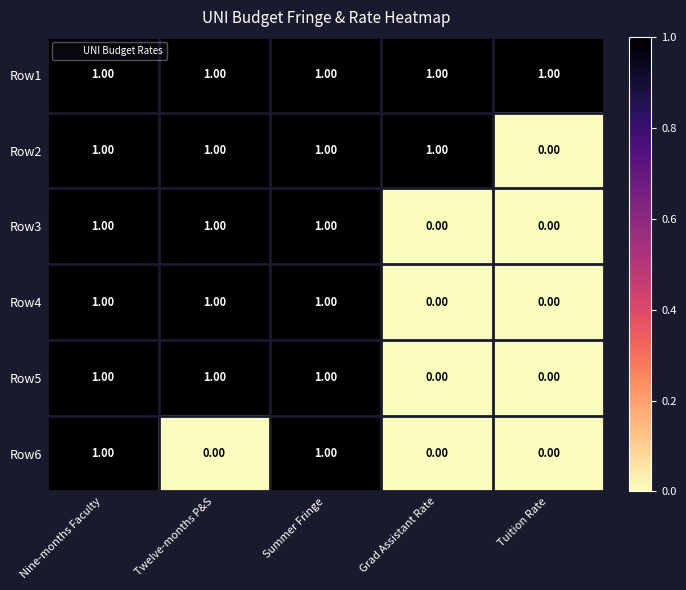

What is the total value across all series at Nine-months Faculty?

6